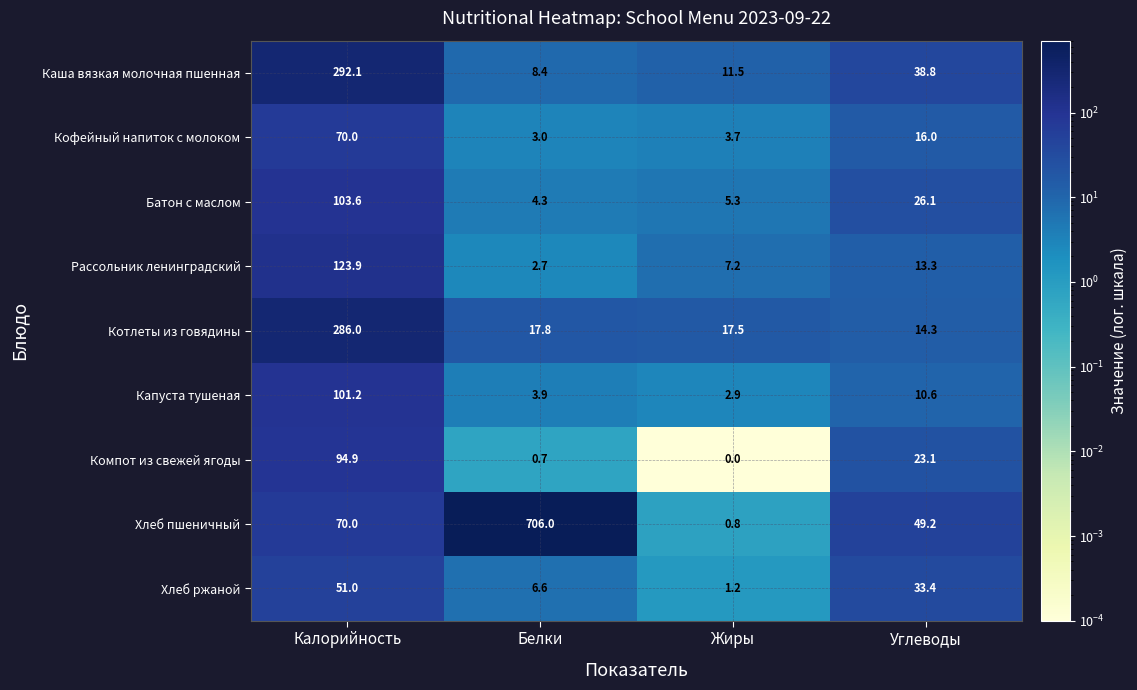

At how many categories does at least one series exceed 131?

2